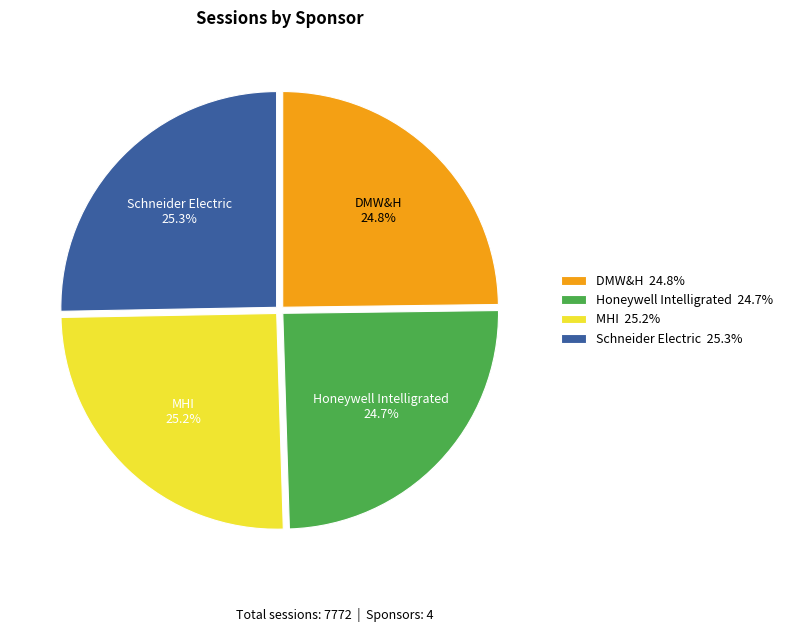

Does DMW&H account for over 50% of the chart?

No